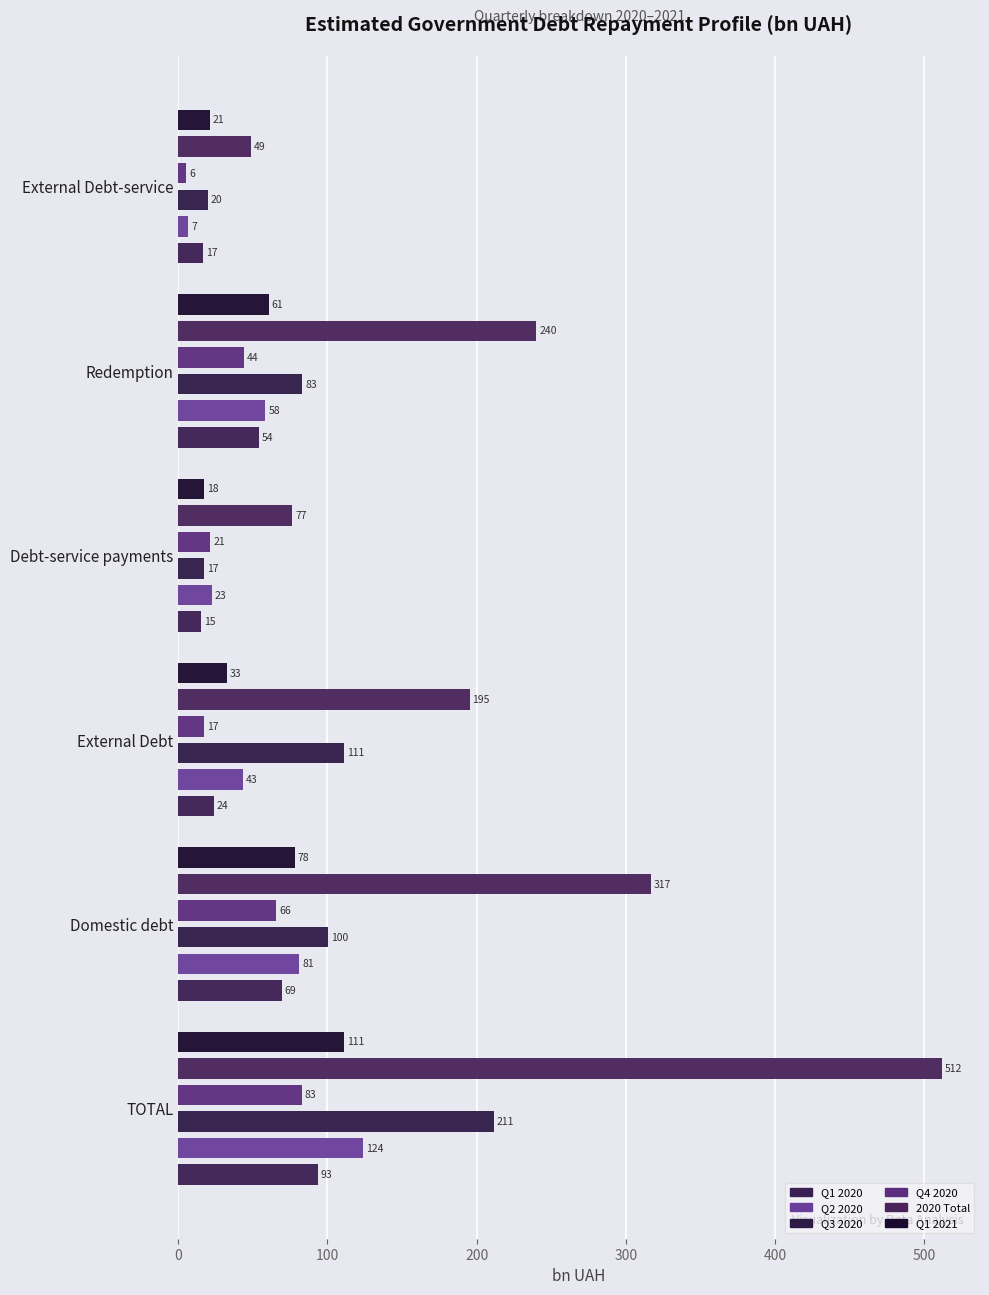

What is the difference between the second highest and second lowest values in the Q1 2021 series?

57.0